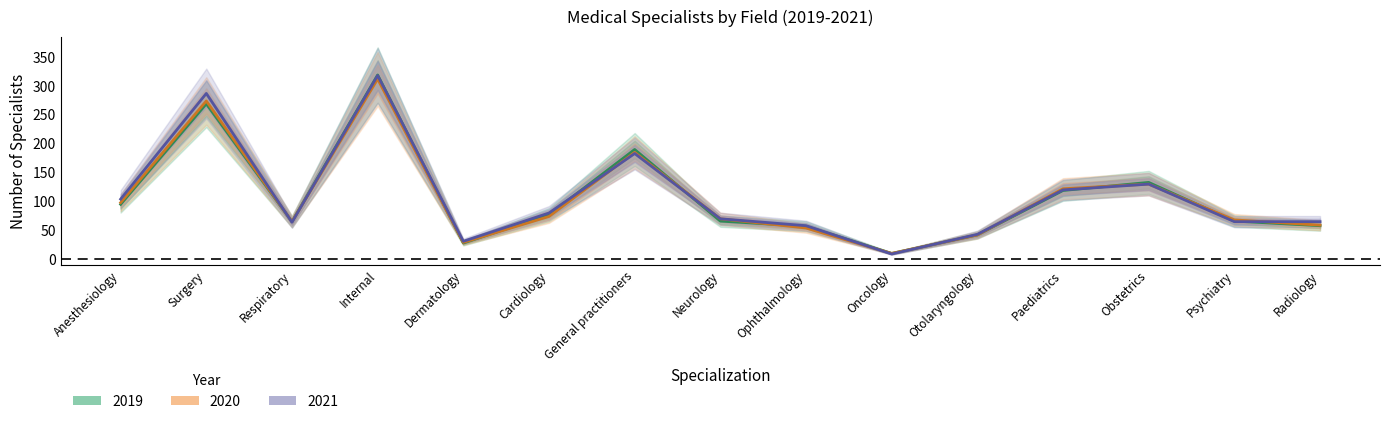

What is the label of the 5th point from the left?

Dermatology